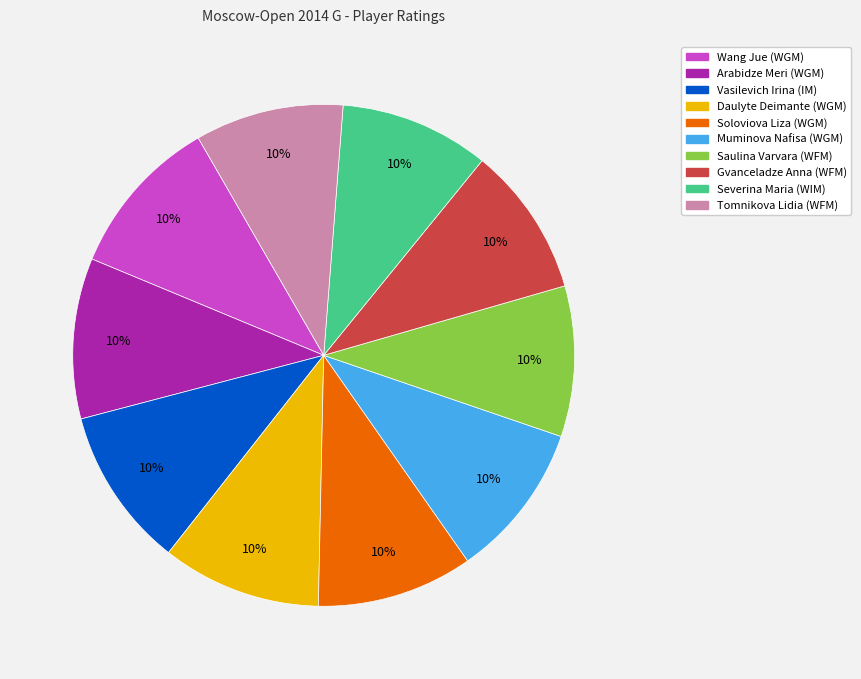

To the nearest percent, what is the combined percentage of Gvanceladze Anna (WFM) and Daulyte Deimante (WGM)?

20%